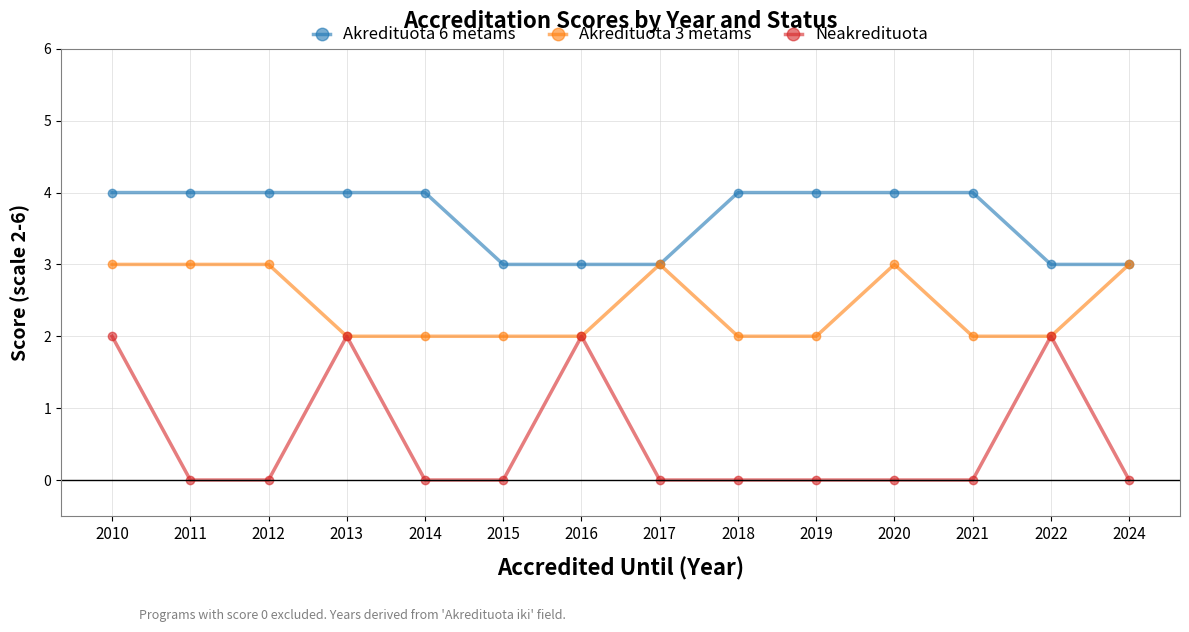

Reading right to left, what are all the values shown in this chart?

Akredituota 6 metams: 3	3	4	4	4	4	3	3	3	4	4	4	4	4
Akredituota 3 metams: 3	2	2	3	2	2	3	2	2	2	2	3	3	3
Neakredituota: 0	2	0	0	0	0	0	2	0	0	2	0	0	2